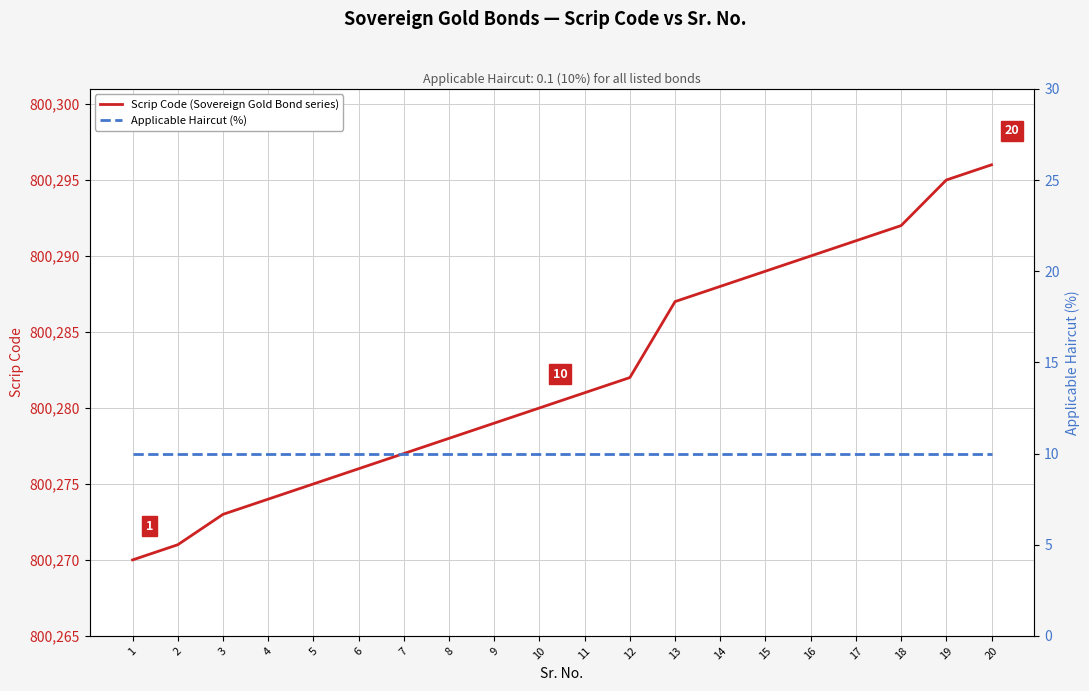

What is the difference between the second highest and second lowest values in the Scrip Code (Sovereign Gold Bond series) series?

24